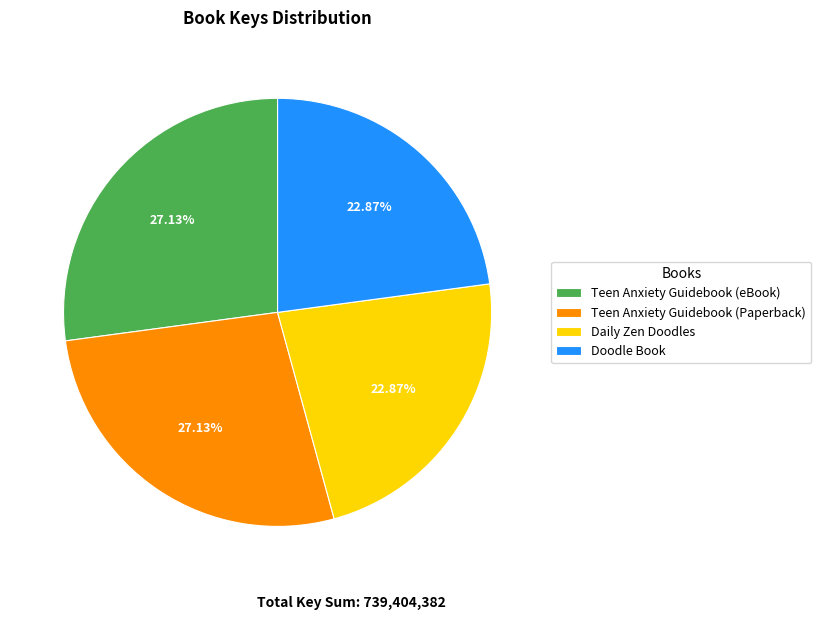

Is it true that Daily Zen Doodles is 9% of the pie?

False